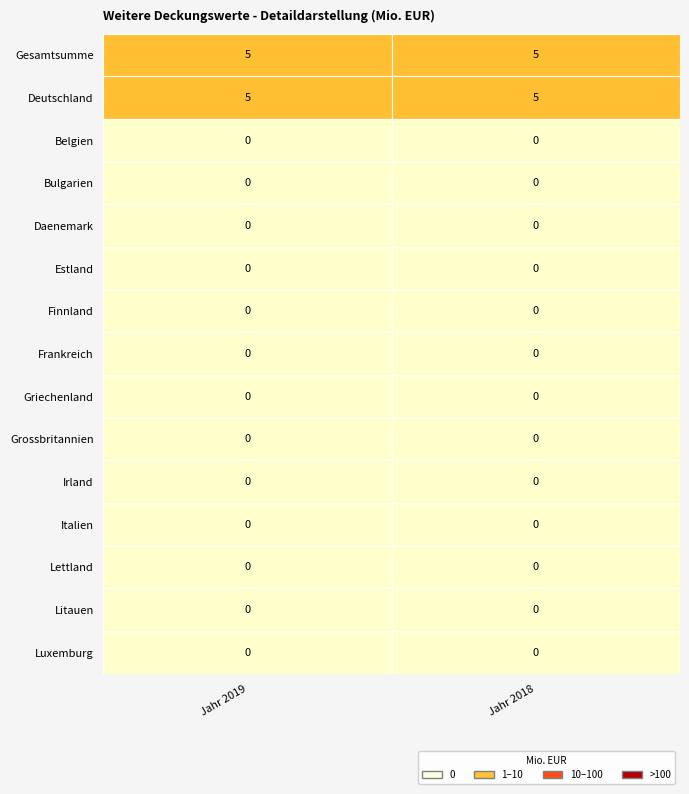

Reading left to right, what are all the values shown in this chart?

Gesamtsumme: 5	5
Deutschland: 5	5
Belgien: 0	0
Bulgarien: 0	0
Daenemark: 0	0
Estland: 0	0
Finnland: 0	0
Frankreich: 0	0
Griechenland: 0	0
Grossbritannien: 0	0
Irland: 0	0
Italien: 0	0
Lettland: 0	0
Litauen: 0	0
Luxemburg: 0	0